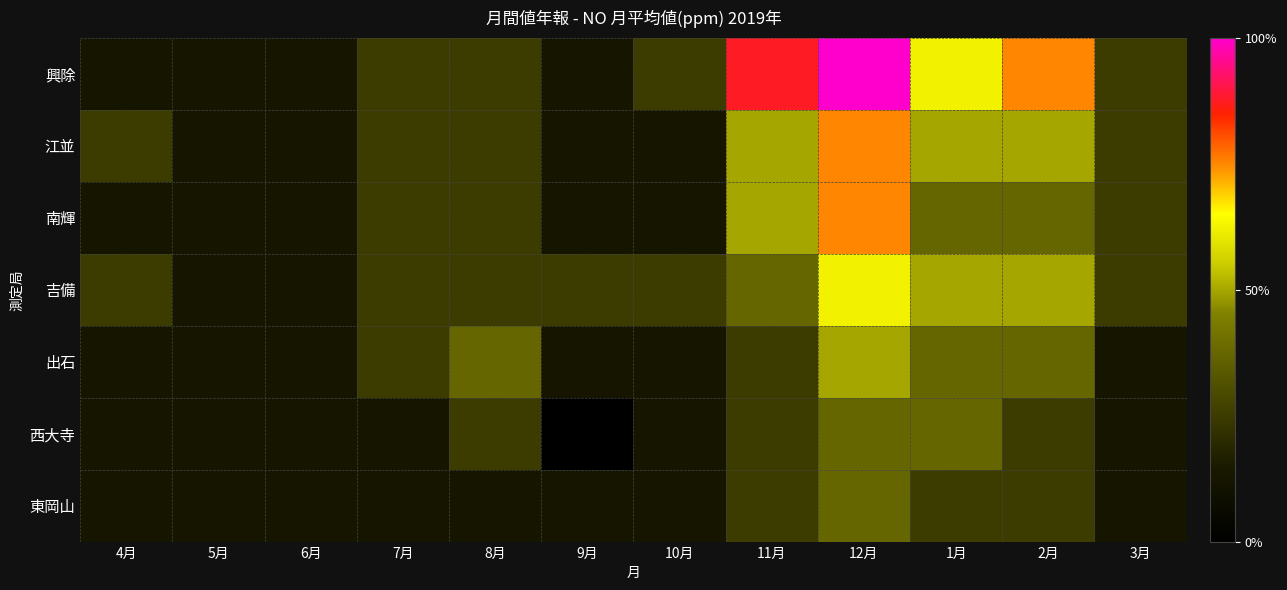

Between 11月 and 12月, which is larger?

12月